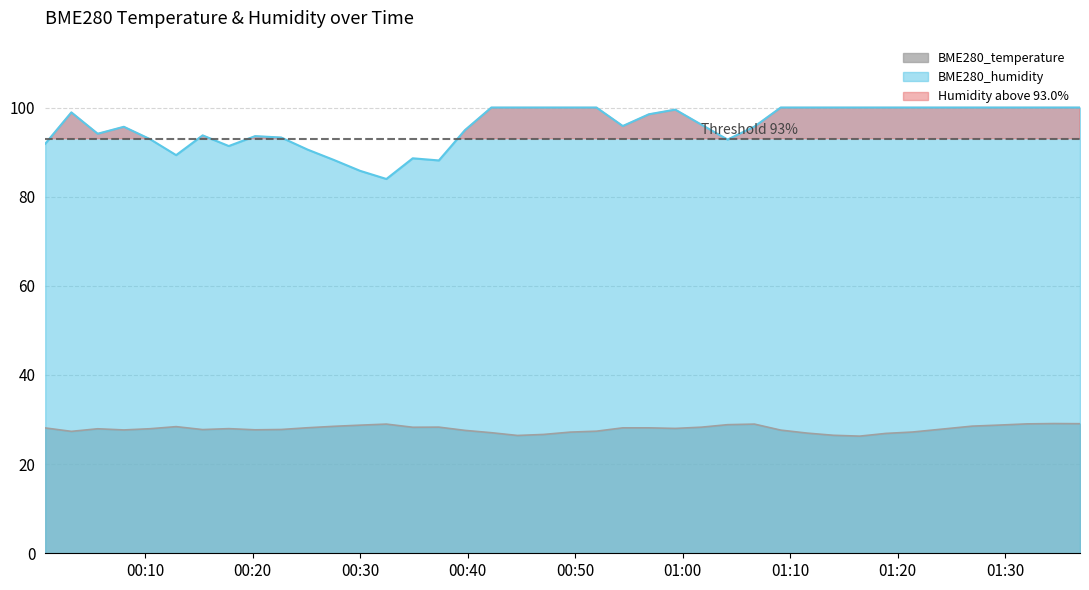

Reading left to right, list all the values displayed in this chart.

BME280_temperature: 2023/07/16 00:00:41=28.1	2023/07/16 00:03:07=27.4	2023/07/16 00:05:34=27.9	2023/07/16 00:08:00=27.7	2023/07/16 00:10:26=27.9	2023/07/16 00:12:52=28.4	2023/07/16 00:15:20=27.8	2023/07/16 00:17:46=28.0	2023/07/16 00:20:13=27.7	2023/07/16 00:22:39=27.8	2023/07/16 00:25:06=28.2	2023/07/16 00:27:32=28.5	2023/07/16 00:29:59=28.7	2023/07/16 00:32:26=29.0	2023/07/16 00:34:53=28.3	2023/07/16 00:37:19=28.3	2023/07/16 00:39:45=27.6	2023/07/16 00:42:12=27.1	2023/07/16 00:44:38=26.4	2023/07/16 00:47:04=26.7	2023/07/16 00:49:32=27.2	2023/07/16 00:51:59=27.4	2023/07/16 00:54:26=28.1	2023/07/16 00:56:52=28.1	2023/07/16 00:59:19=28.0	2023/07/16 01:01:45=28.3	2023/07/16 01:04:11=28.9	2023/07/16 01:06:41=29.0	2023/07/16 01:09:08=27.6	2023/07/16 01:11:35=27.0	2023/07/16 01:14:02=26.5	2023/07/16 01:16:29=26.3	2023/07/16 01:18:55=26.9	2023/07/16 01:21:23=27.2	2023/07/16 01:24:13=27.9	2023/07/16 01:26:56=28.5	2023/07/16 01:29:35=28.8	2023/07/16 01:32:04=29.0	2023/07/16 01:34:33=29.1	2023/07/16 01:36:59=29.1
BME280_humidity: 2023/07/16 00:00:41=91.9	2023/07/16 00:03:07=98.9	2023/07/16 00:05:34=94.1	2023/07/16 00:08:00=95.7	2023/07/16 00:10:26=92.9	2023/07/16 00:12:52=89.3	2023/07/16 00:15:20=93.8	2023/07/16 00:17:46=91.4	2023/07/16 00:20:13=93.6	2023/07/16 00:22:39=93.3	2023/07/16 00:25:06=90.6	2023/07/16 00:27:32=88.2	2023/07/16 00:29:59=85.8	2023/07/16 00:32:26=84.0	2023/07/16 00:34:53=88.6	2023/07/16 00:37:19=88.1	2023/07/16 00:39:45=94.9	2023/07/16 00:42:12=100.0	2023/07/16 00:44:38=100.0	2023/07/16 00:47:04=100.0	2023/07/16 00:49:32=100.0	2023/07/16 00:51:59=100.0	2023/07/16 00:54:26=95.8	2023/07/16 00:56:52=98.5	2023/07/16 00:59:19=99.5	2023/07/16 01:01:45=96.2	2023/07/16 01:04:11=92.8	2023/07/16 01:06:41=95.7	2023/07/16 01:09:08=100.0	2023/07/16 01:11:35=100.0	2023/07/16 01:14:02=100.0	2023/07/16 01:16:29=100.0	2023/07/16 01:18:55=100.0	2023/07/16 01:21:23=100.0	2023/07/16 01:24:13=100.0	2023/07/16 01:26:56=100.0	2023/07/16 01:29:35=100.0	2023/07/16 01:32:04=100.0	2023/07/16 01:34:33=100.0	2023/07/16 01:36:59=100.0